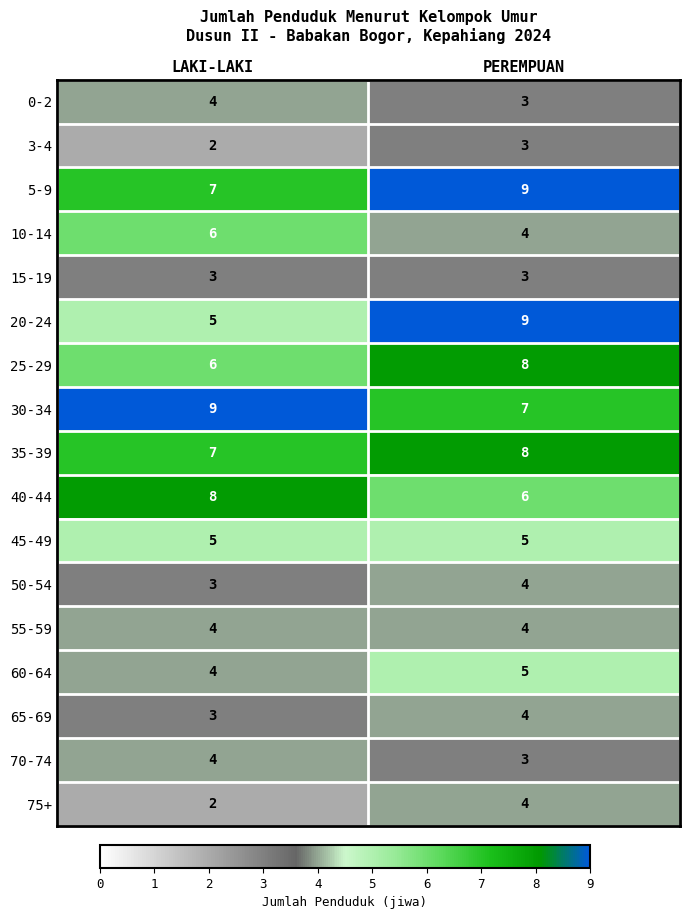

Rank the categories by 50-54 value from lowest to highest.

LAKI-LAKI, PEREMPUAN